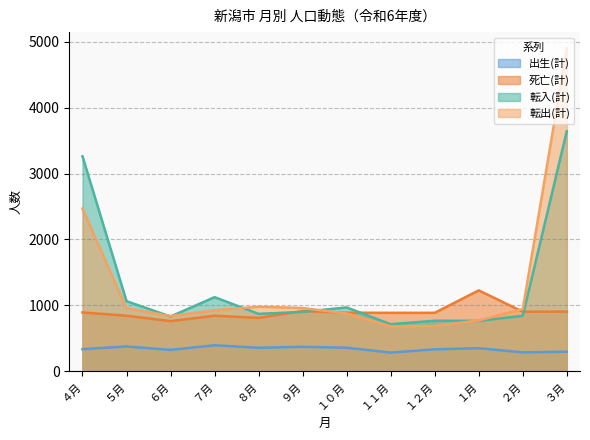

Count the number of categories in the chart.

12